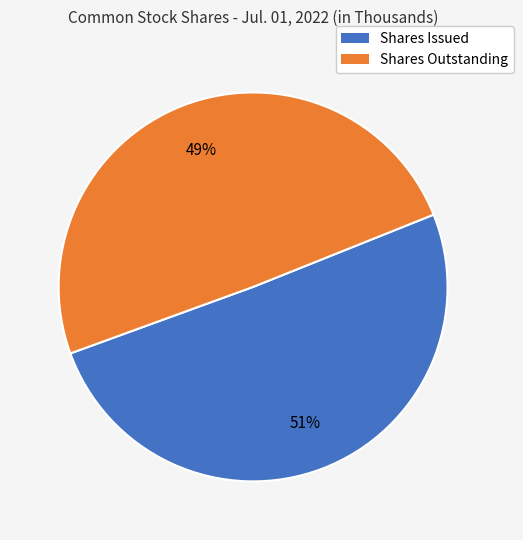

Which slice represents more than half of the pie?

Shares Issued